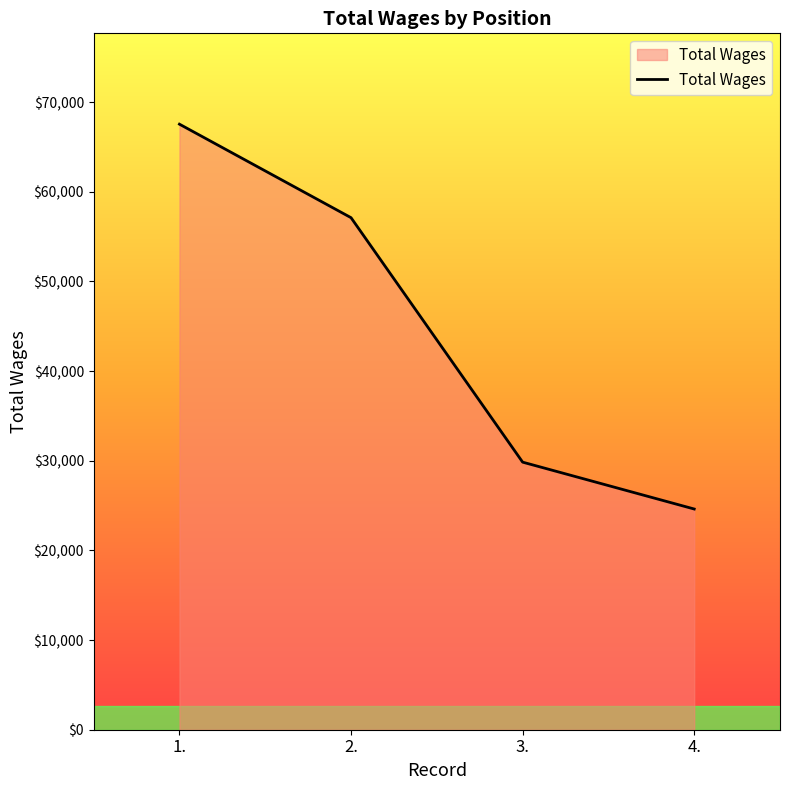

Reading right to left, what are all the values shown in this chart?

4.=24619	3.=29847	2.=57115	1.=67546